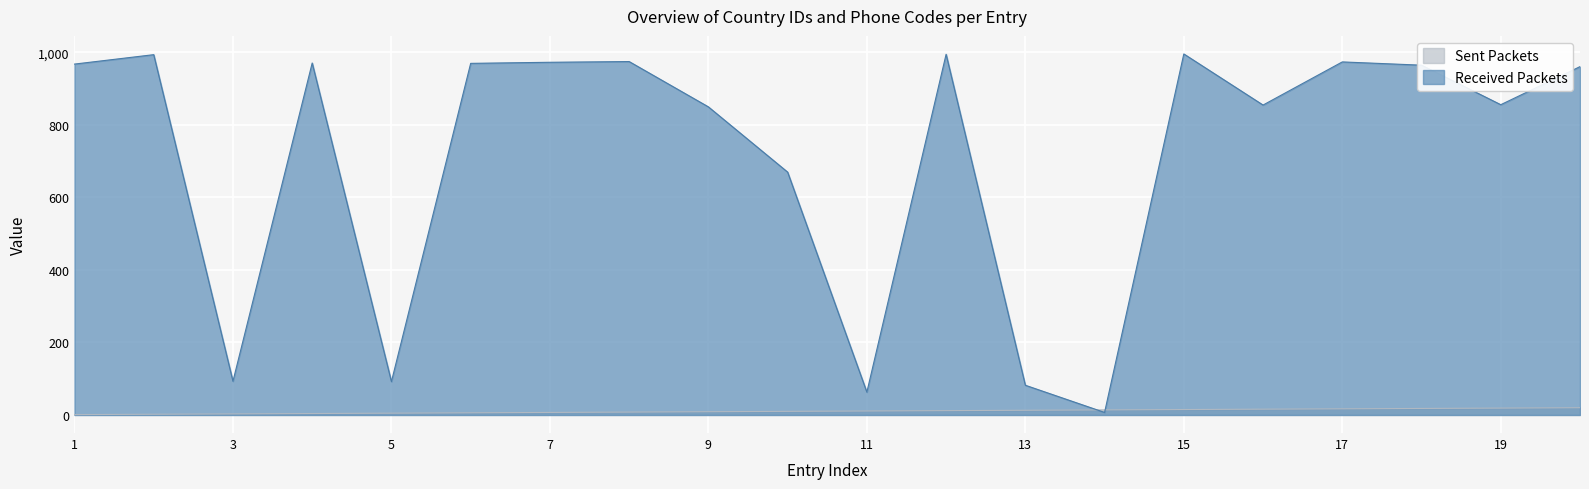

Reading left to right, what are all the values shown in this chart?

Sent Packets: 1=1	2=2	3=3	4=4	5=5	6=6	7=7	8=8	9=9	10=10	11=11	12=12	13=13	14=14	15=15	16=16	17=17	18=18	19=19	20=20
Received Packets: 1=968	2=994	3=93	4=971	5=92	6=970	7=973	8=975	9=850	10=670	11=63	12=995	13=82	14=7	15=996	16=855	17=974	18=965	19=856	20=961